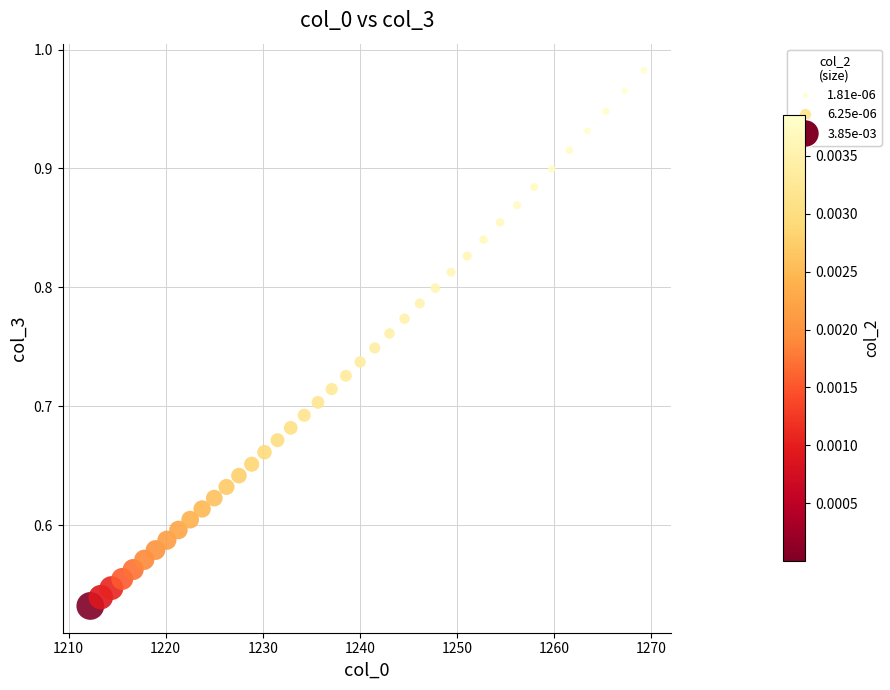

What is the range of X values (max minus min)?

57.0